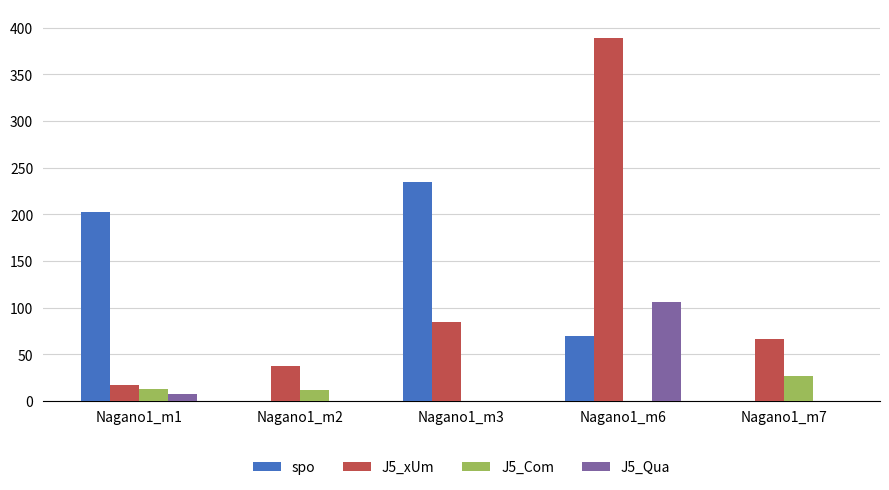

How many groups of bars are there?

5